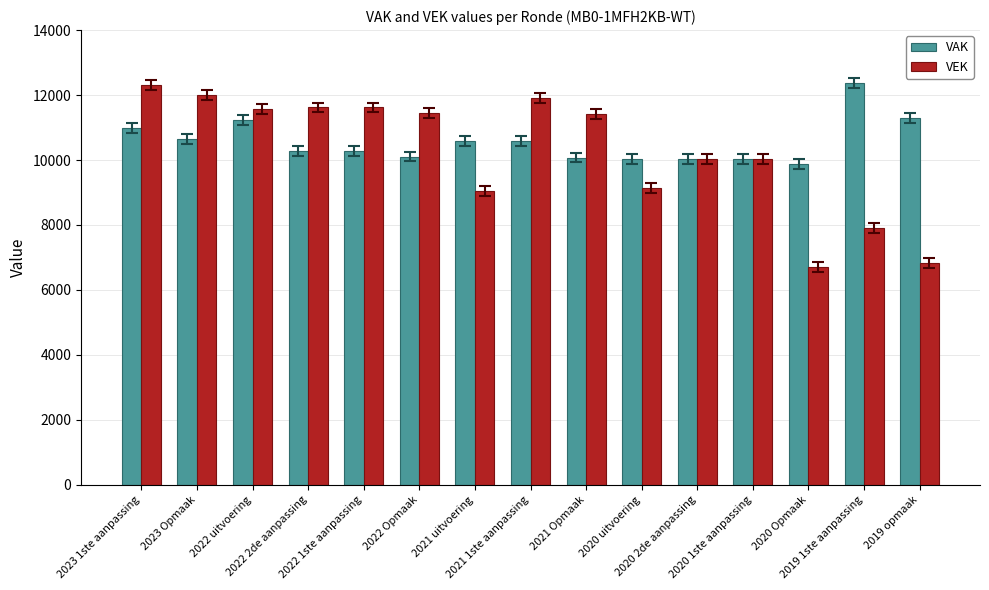

Read the VAK value at 2021 1ste aanpassing.

10575